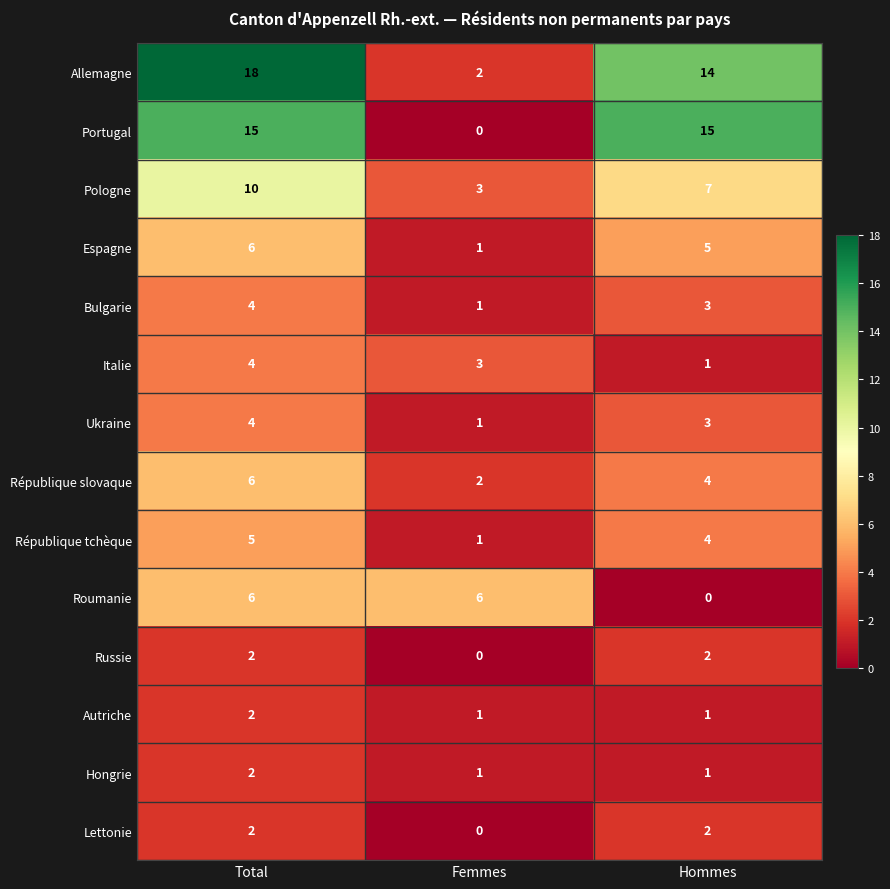

What is the sum of all Italie values?

8